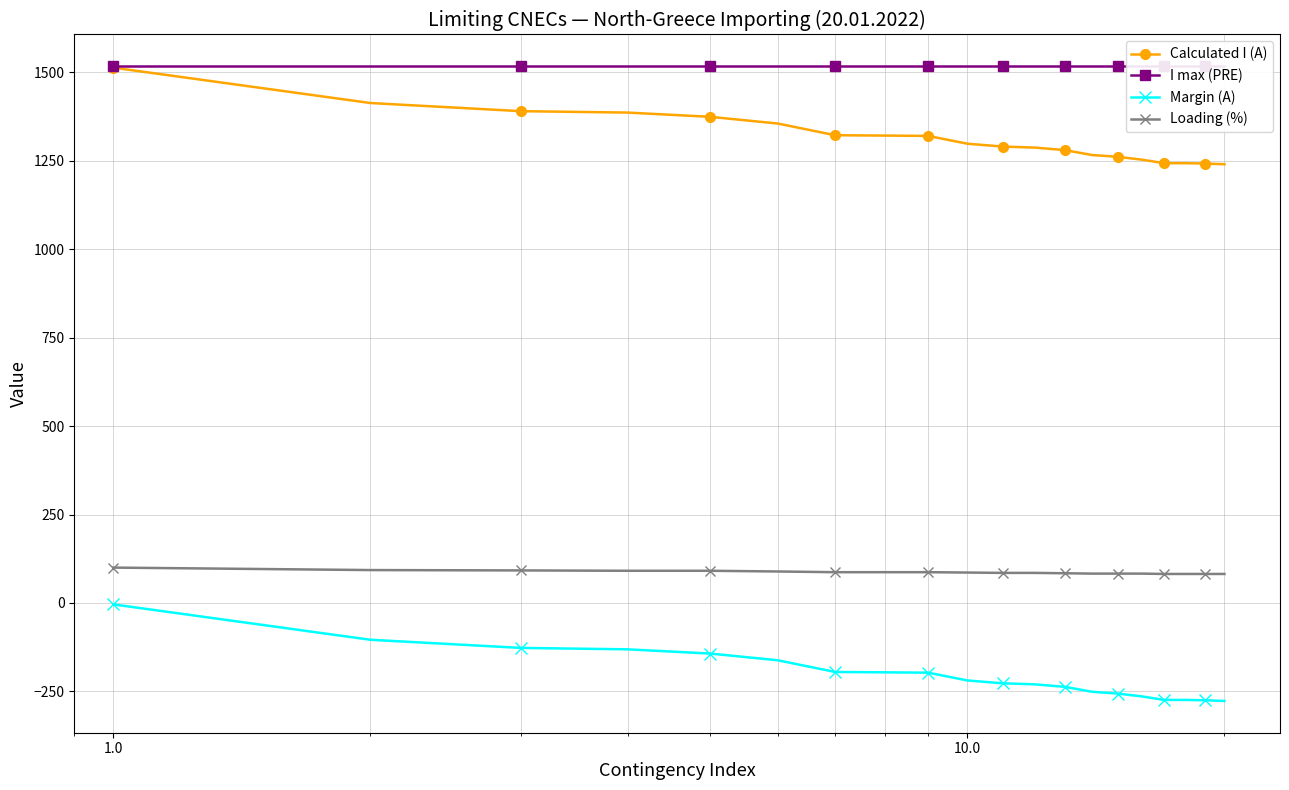

True or false: Loading (%) and Calculated I (A) intersect in this chart.

False